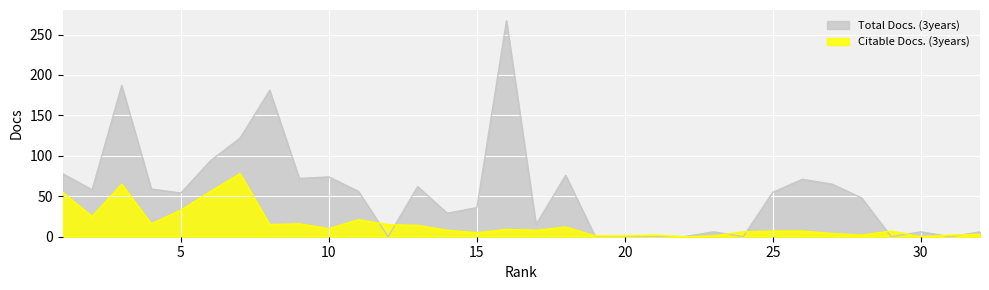

How many categories are shown in the chart?

32